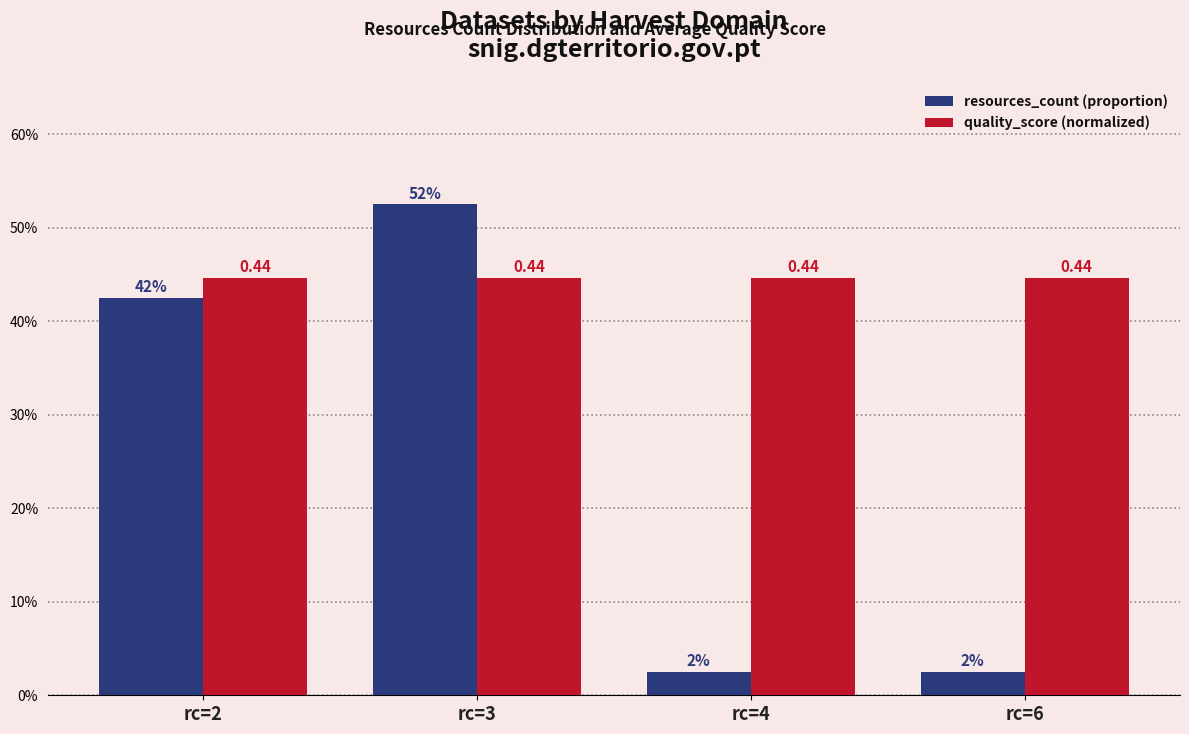

Does the chart contain stacked bars?

No